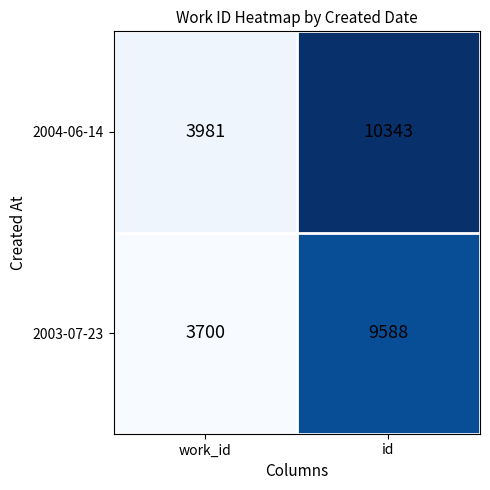

Reading left to right, list all the values displayed in this chart.

2004-06-14: work_id=3981	id=10343
2003-07-23: work_id=3700	id=9588